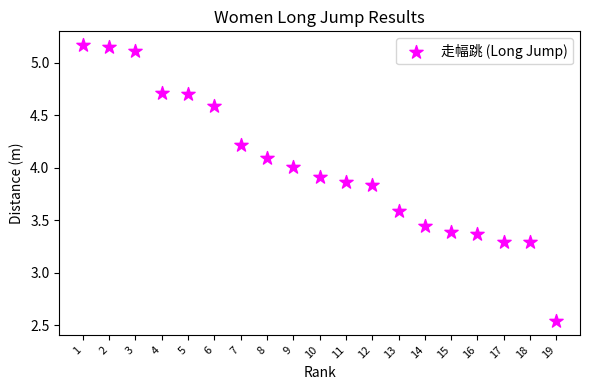

What is the range of X values (max minus min)?

18.0